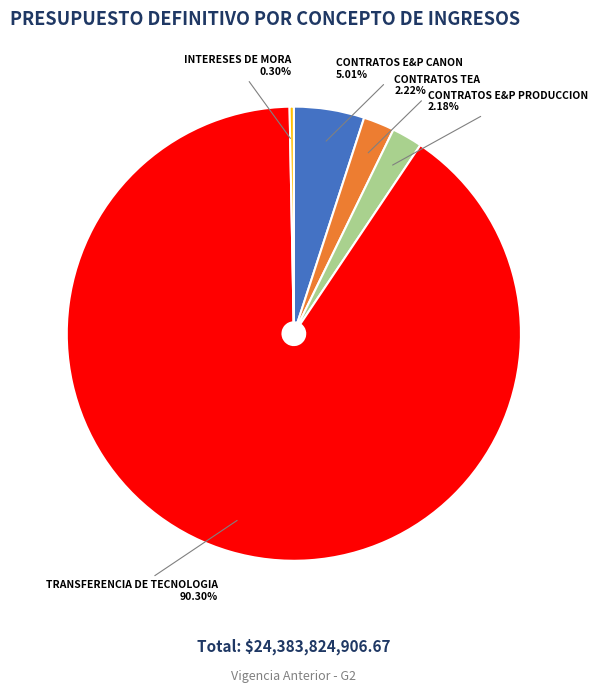

True or false: CONTRATOS E&P PRODUCCION accounts for 2% of the total.

True